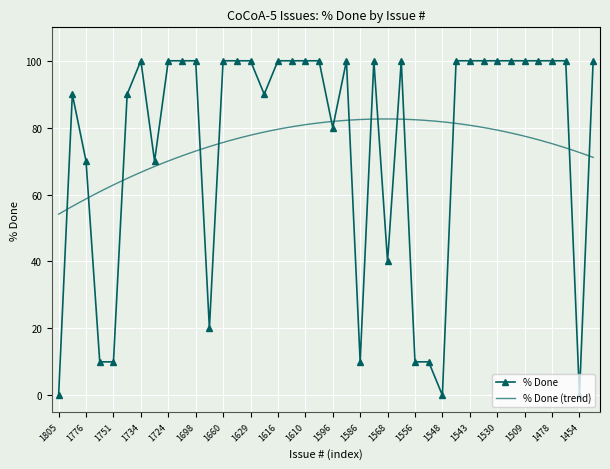

Reading right to left, extract all data points from this chart.

1451=100	1454=0	1461=100	1478=100	1505=100	1509=100	1525=100	1530=100	1539=100	1543=100	1546=100	1548=0	1549=10	1556=10	1566=100	1568=40	1577=100	1586=10	1594=100	1596=80	1597=100	1610=100	1613=100	1616=100	1623=90	1629=100	1640=100	1660=100	1681=20	1698=100	1709=100	1724=100	1731=70	1734=100	1746=90	1751=10	1762=10	1776=70	1781=90	1805=0